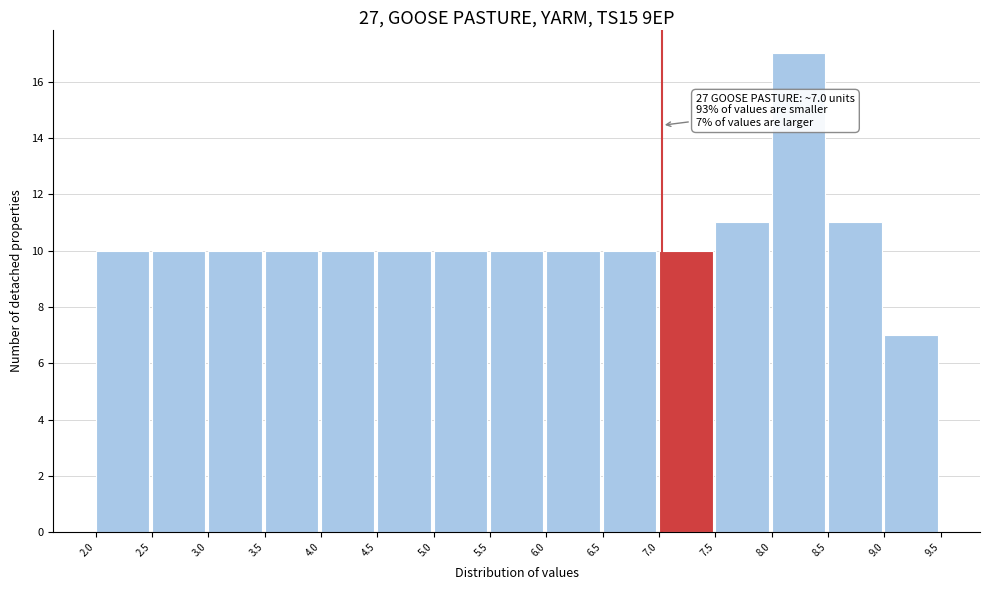

Which range on the x-axis has the tallest bar?

8.0 to 8.5